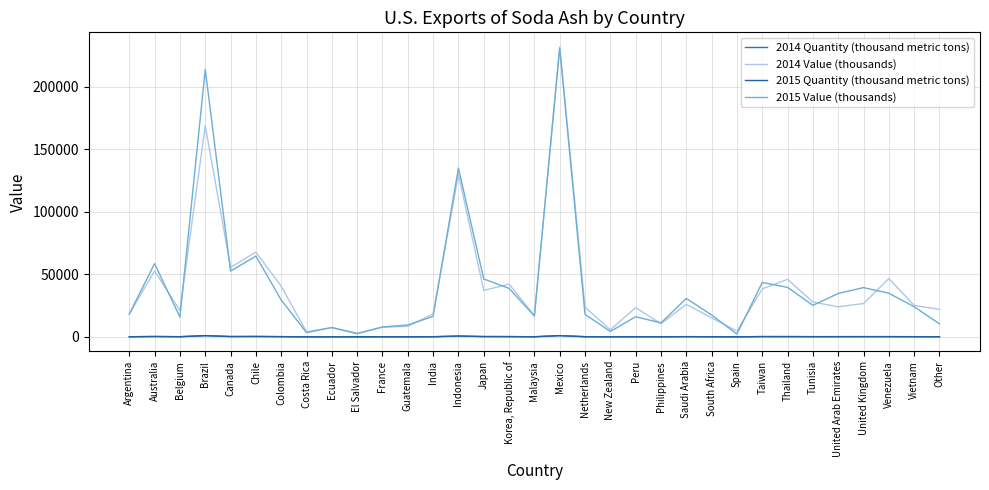

Reading right to left, transcribe all the data shown in this chart.

2014 Quantity (thousand metric tons): 133	142	209	155	142	195	240	214	26	86	155	55	115	31	150	1010	85	227	221	634	110	39	48	15	34	20	207	324	263	895	133	267	93
2014 Value (thousands): 22000	25100	46600	26700	24000	27900	46000	38400	4640	15200	26000	10500	23400	5650	23700	232000	17000	42200	37200	130000	18400	8430	7610	2980	7450	4040	40500	67800	55500	169000	21000	52800	18200
2015 Quantity (thousand metric tons): 39	125	150	190	183	122	190	227	17	91	167	55	74	24	110	980	80	201	255	641	92	43	45	12	33	16	147	301	252	1030	115	293	89
2015 Value (thousands): 10400	24100	34900	39400	34700	25200	39600	43500	2230	17500	30700	11200	16100	4300	18000	231000	16700	38800	46300	135000	16400	9510	7960	2480	7450	3420	29500	64600	52600	214000	15800	58600	18300